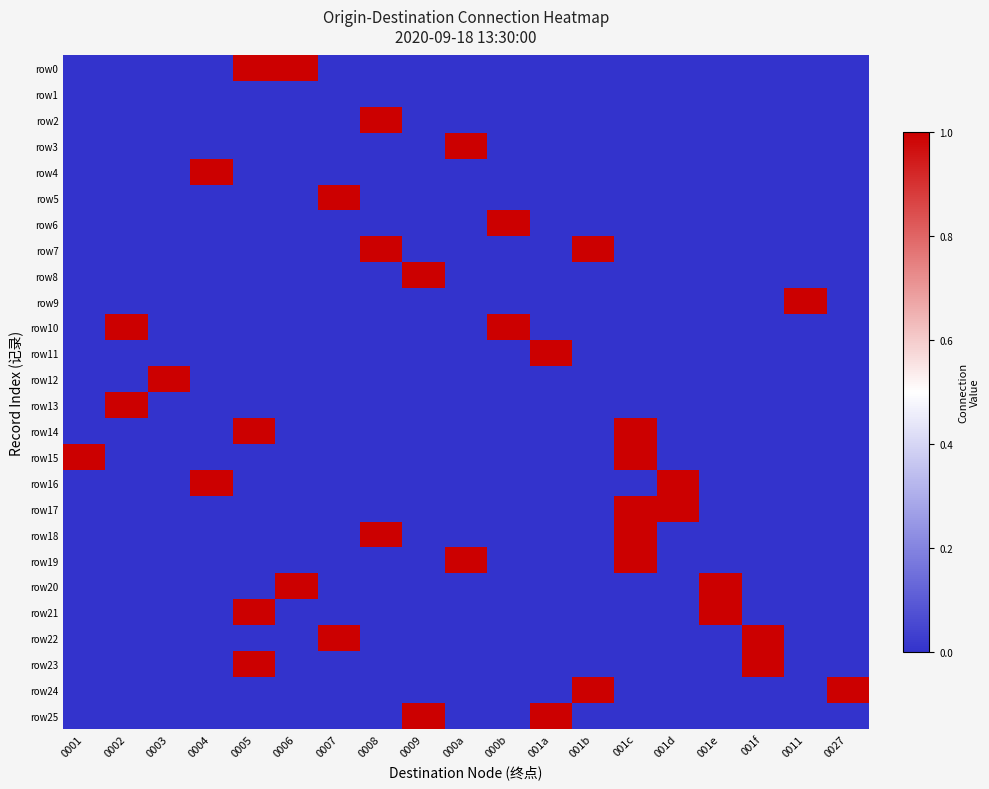

How many distinct data groups are displayed?

26